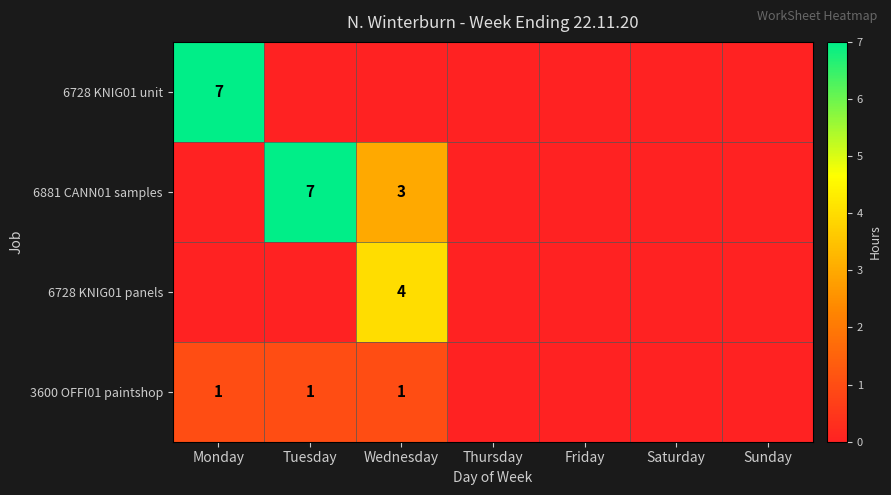

Is it true that 3600 OFFI01 paintshop equals 1 at Tuesday?

True